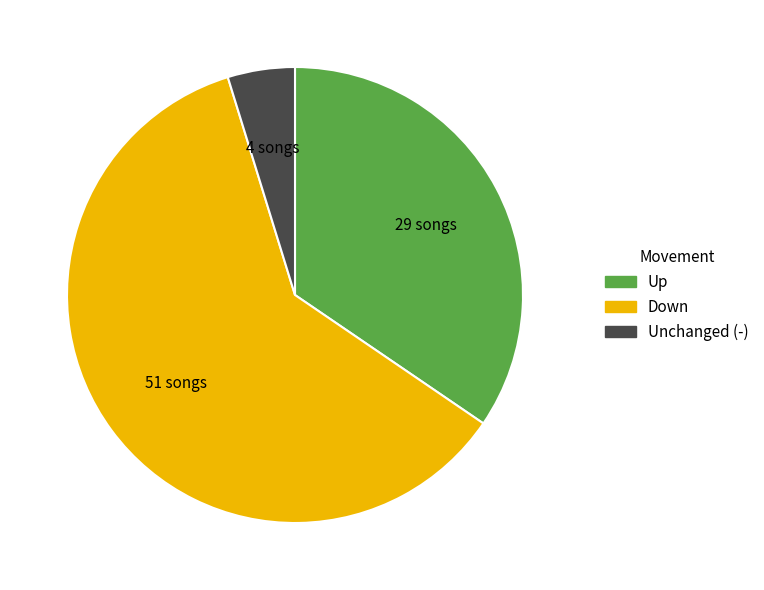

Is there any slice that represents more than half of the pie?

Yes